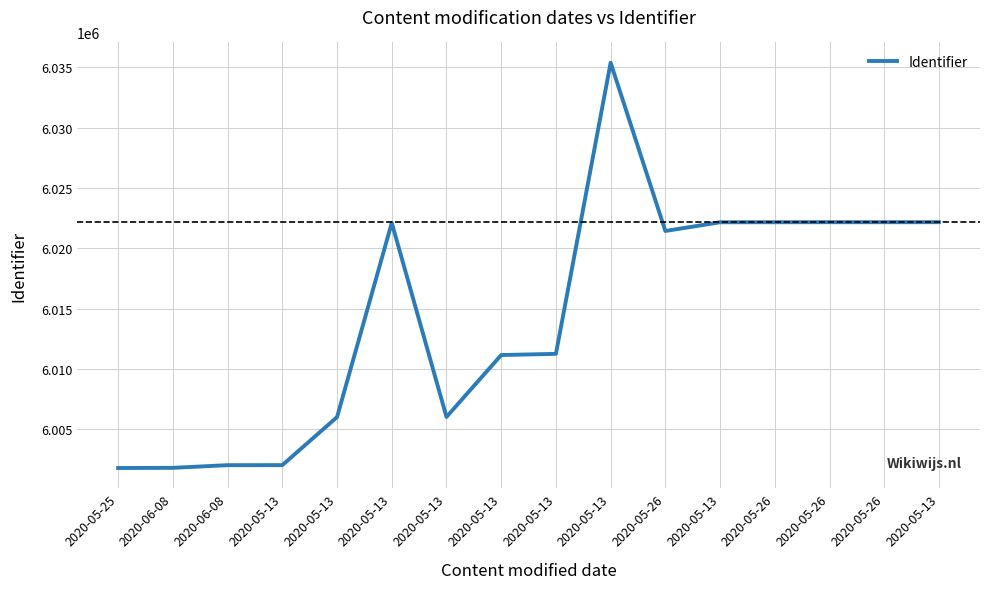

At which category does the data reach its first local peak?

2020-05-13